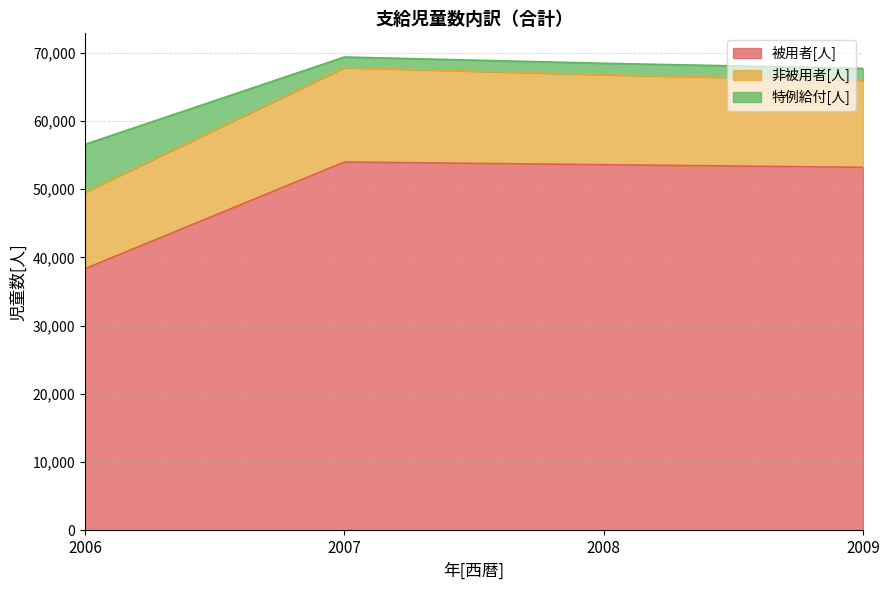

The 被用者[人] series shows 86846 at 2007. True or false?

False